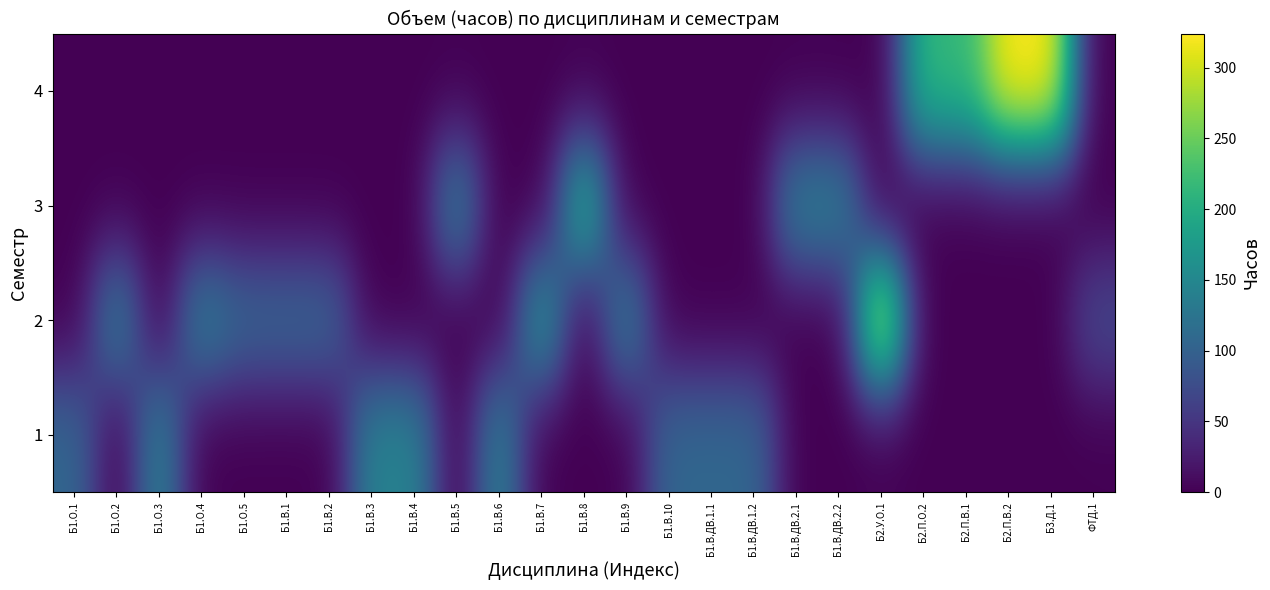

What is the total value across all series at Б1.В.5?

144